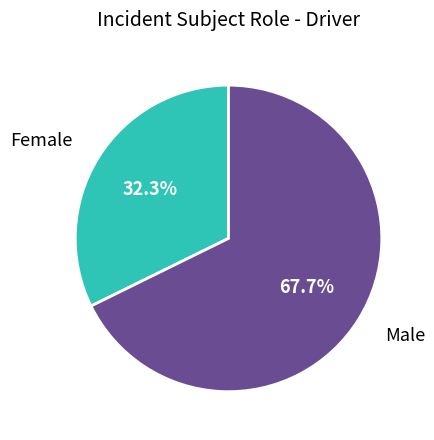

To the nearest percent, what is the average slice percentage?

50%